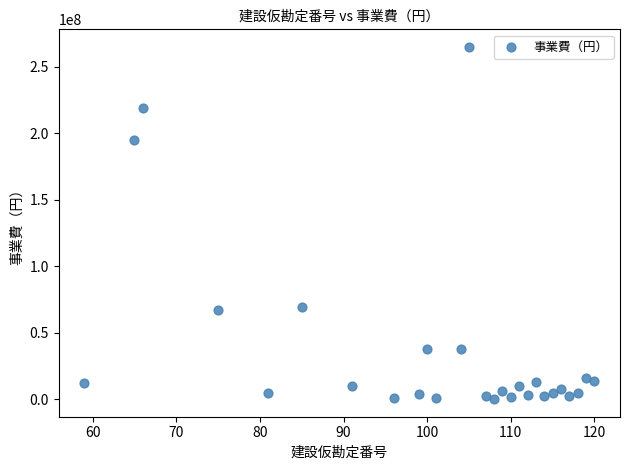

What is the range of X values (max minus min)?

61